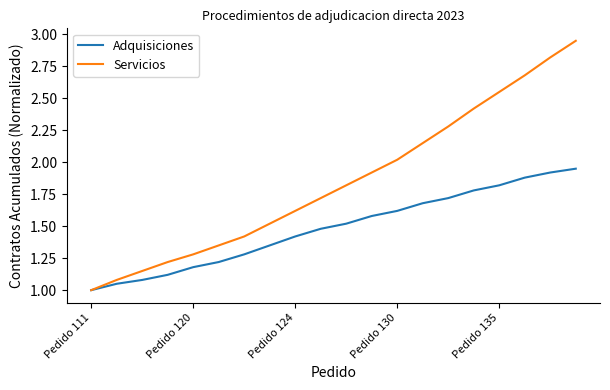

Which series has the largest total across all categories?

Servicios